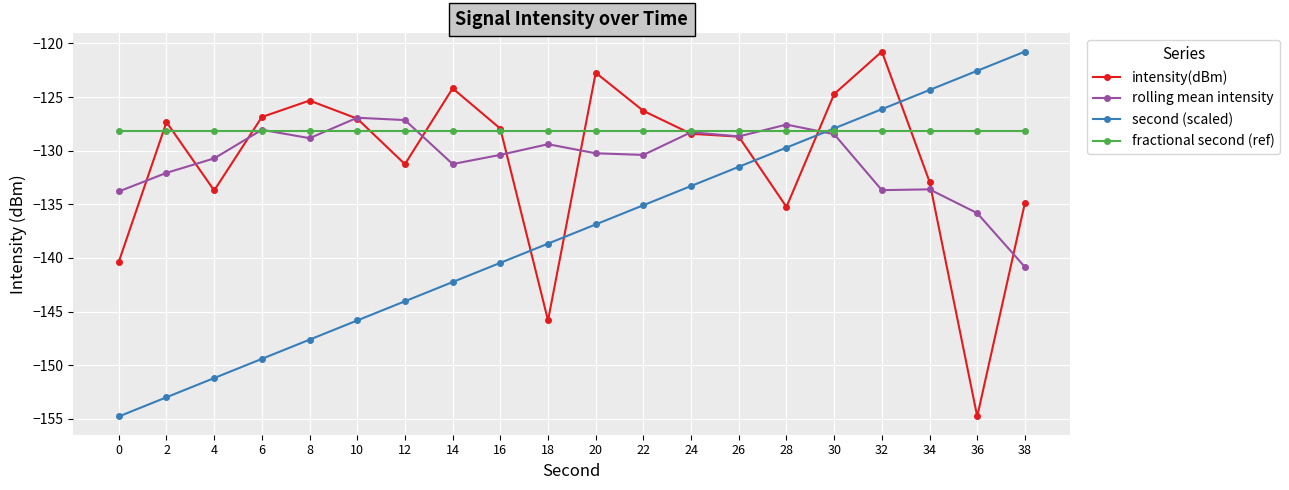

How many lines are shown in the chart?

4